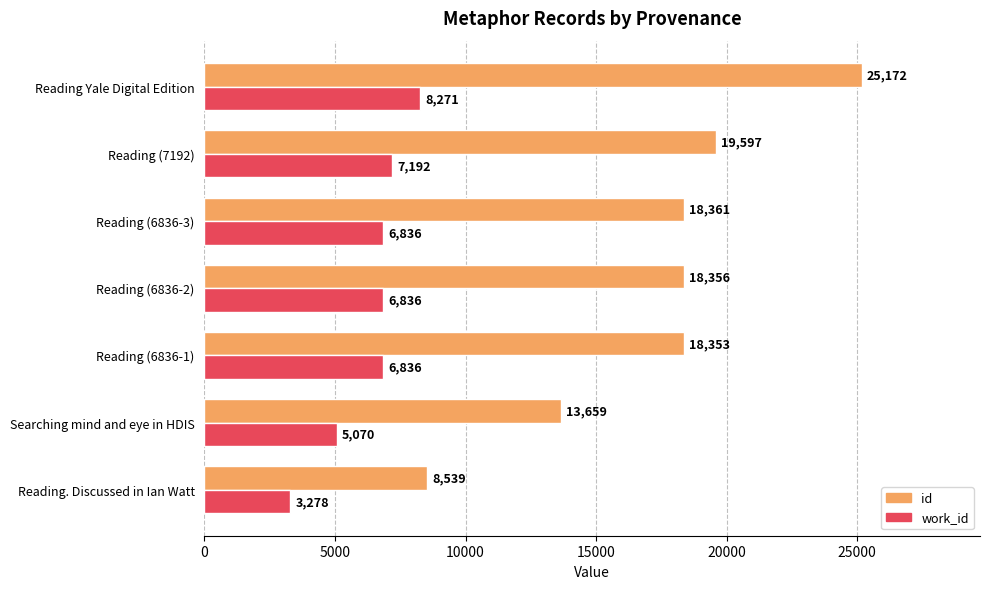

What is the maximum value for work_id?

8271